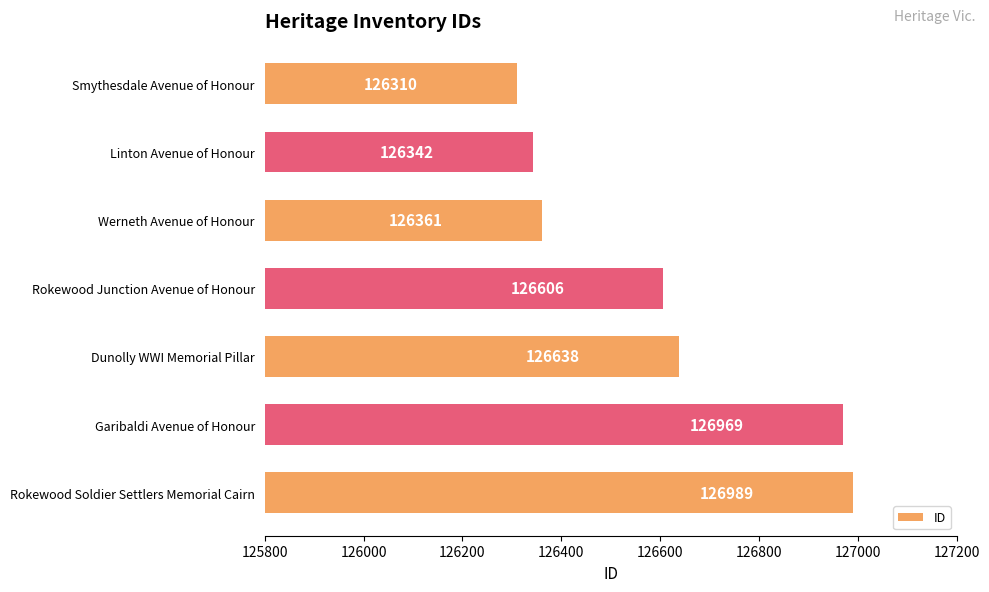

Rank the categories by value from highest to lowest.

Rokewood Soldier Settlers Memorial Cairn, Garibaldi Avenue of Honour, Dunolly WWI Memorial Pillar, Rokewood Junction Avenue of Honour, Werneth Avenue of Honour, Linton Avenue of Honour, Smythesdale Avenue of Honour